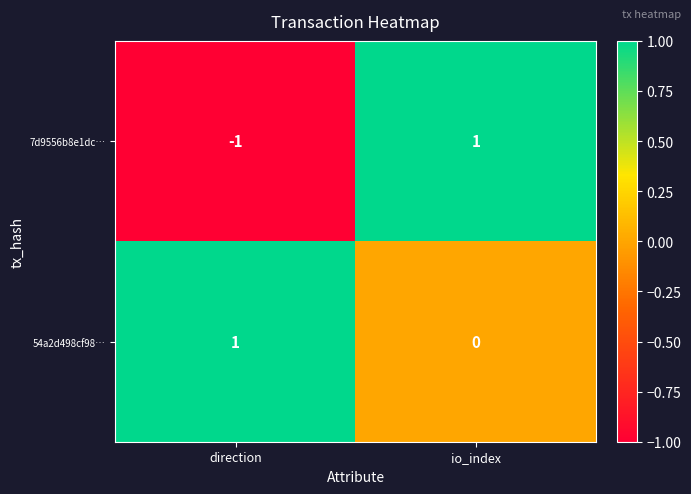

True or false: 7d9556b8e1dc… has a value of -1 at direction.

True